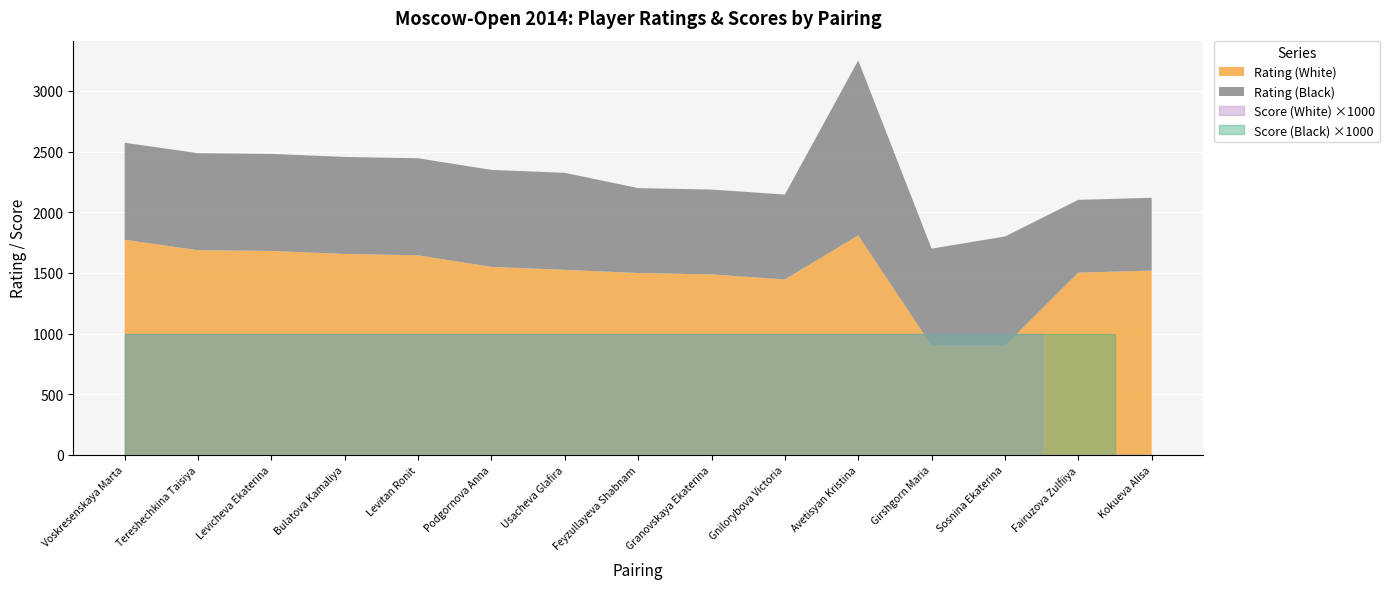

What is the label of the 1st point from the left?

Voskresenskaya Marta